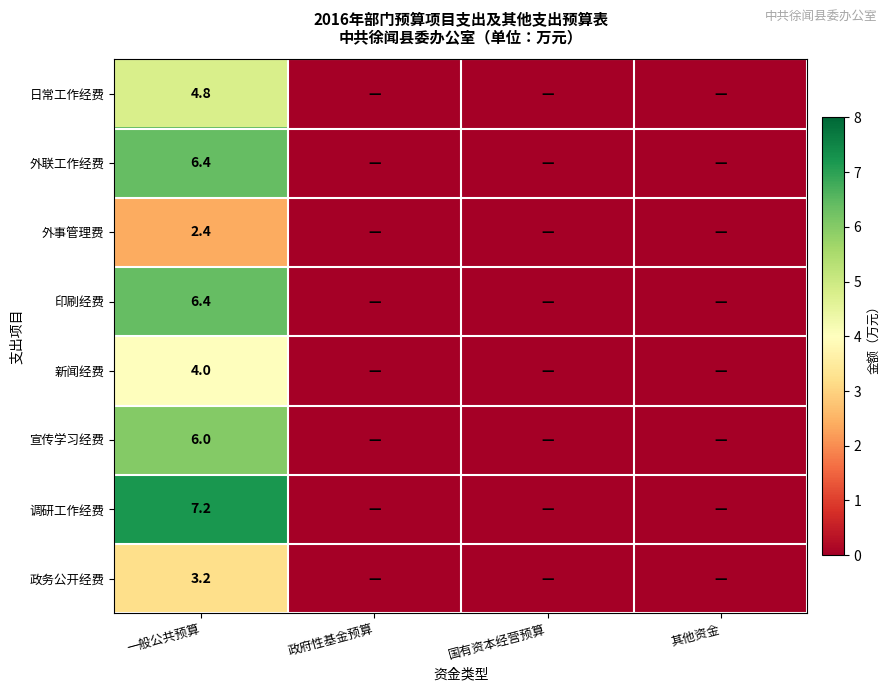

Between 政府性基金预算 and 国有资本经营预算, which is larger?

政府性基金预算